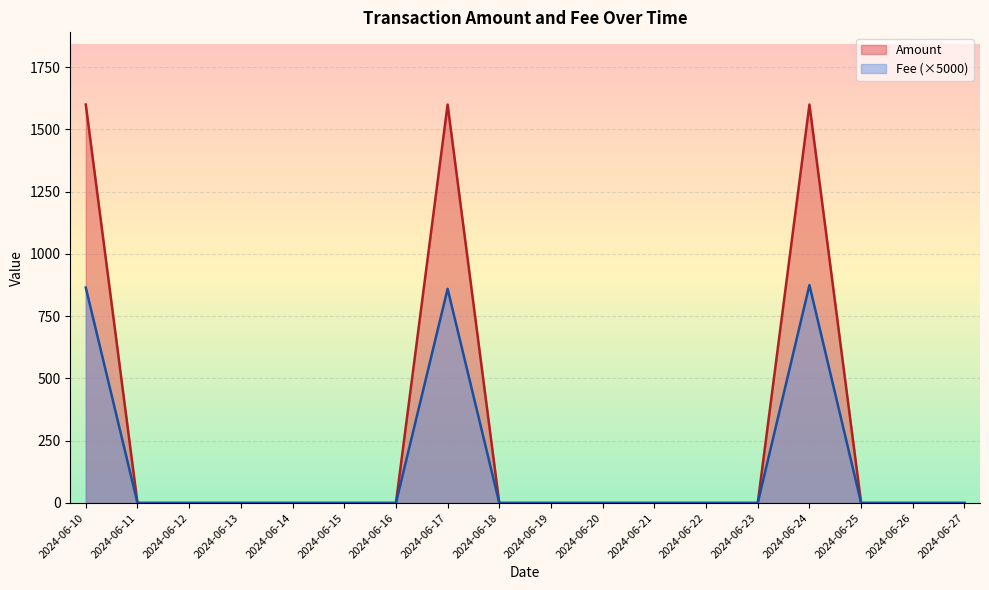

Does the chart display data point markers on the line(s)?

No